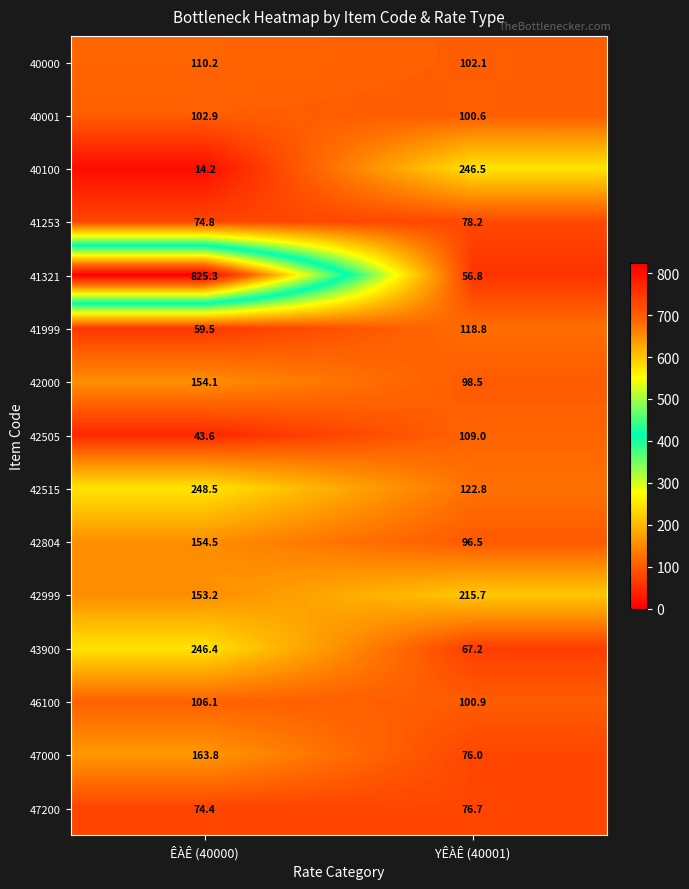

How many categories are shown in the chart?

2